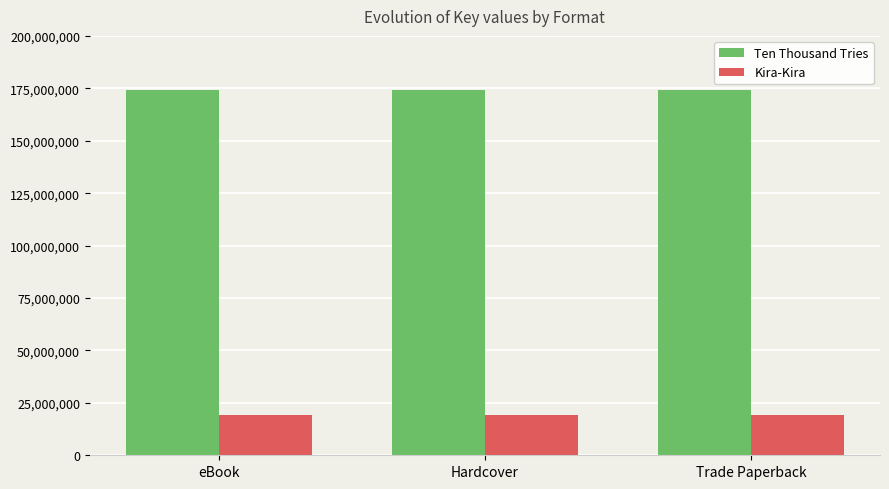

Rank the series by their maximum value, from highest to lowest.

Ten Thousand Tries, Kira-Kira